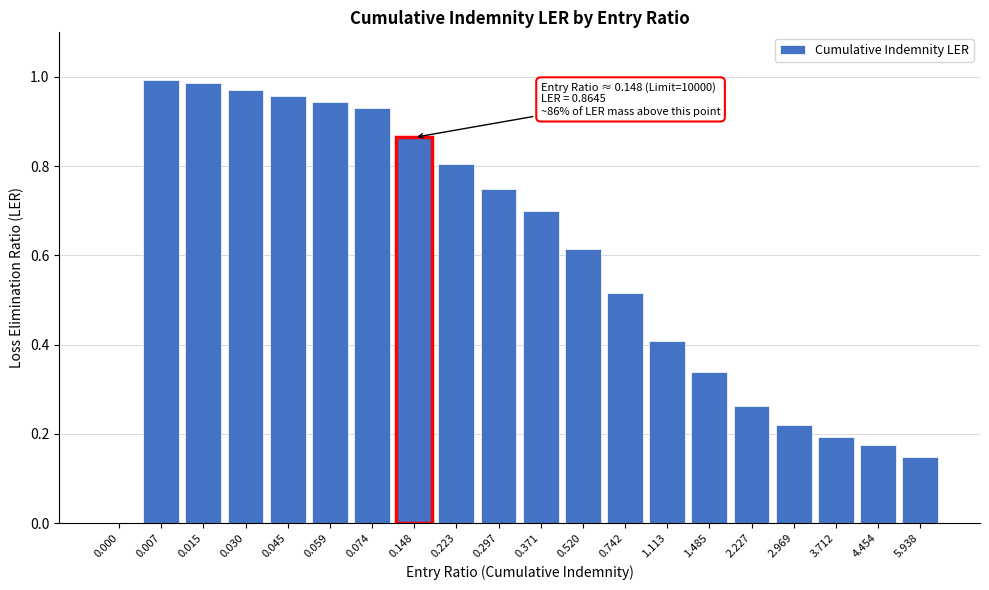

The value at 0.742 is 0.8. True or false?

False